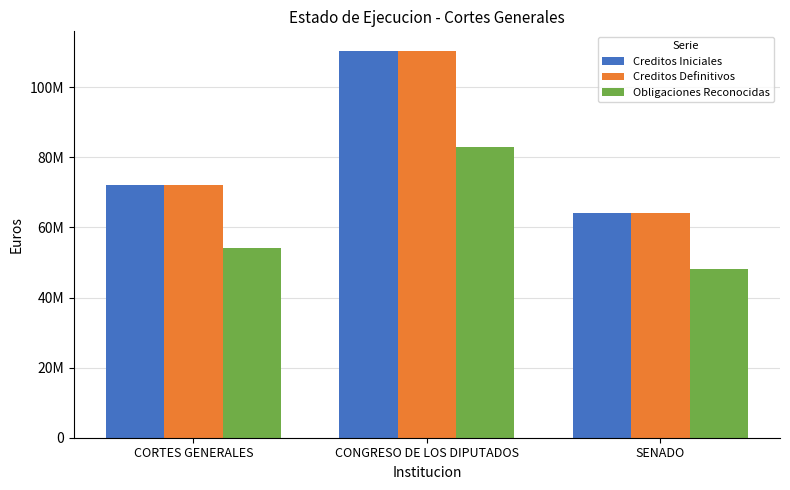

Reading right to left, list all the values displayed in this chart.

Creditos Iniciales: 64136450.0	110421300.0	72052850.0
Creditos Definitivos: 64136450.0	110421300.0	72052850.0
Obligaciones Reconocidas: 48102337.5	82815975.0	54039637.5